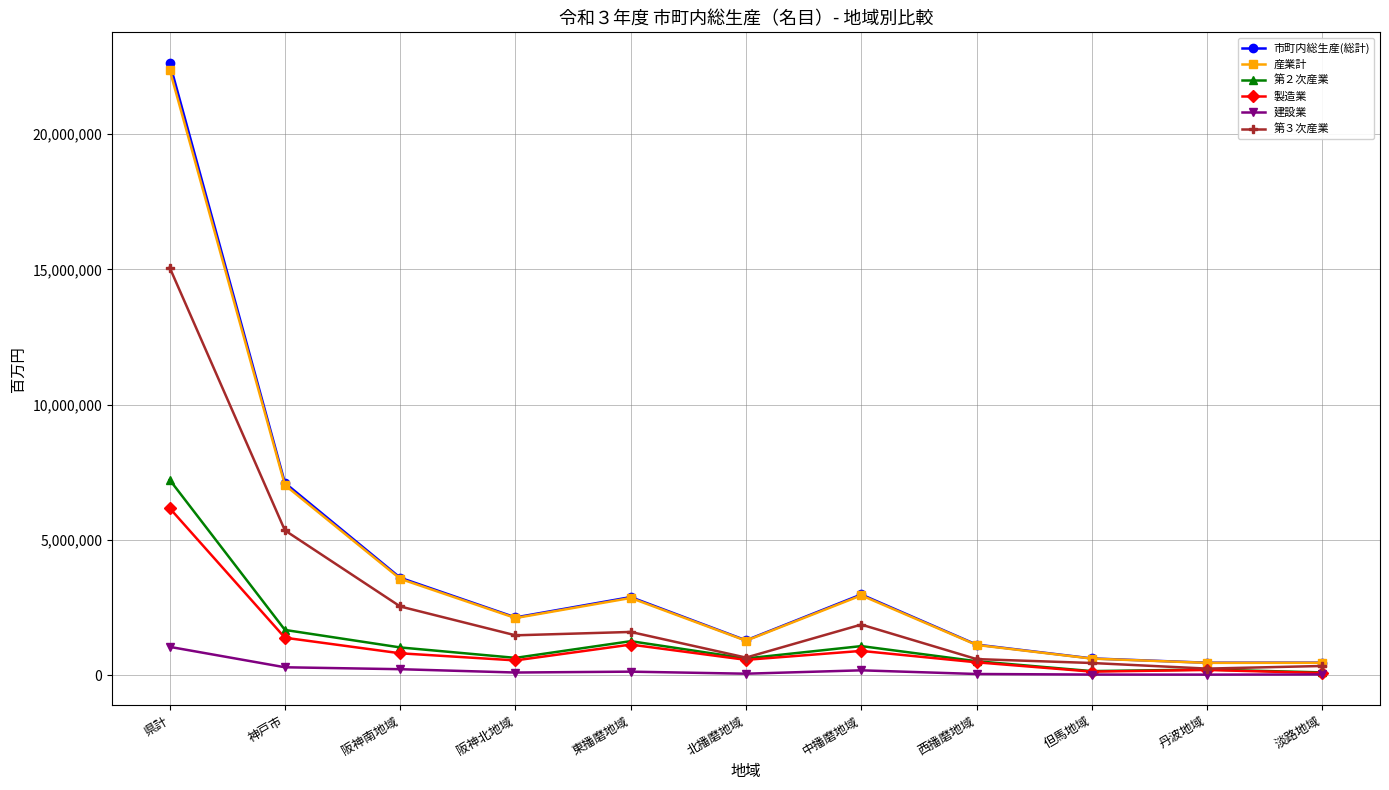

Which series has the widest spread of values?

市町内総生産(総計)